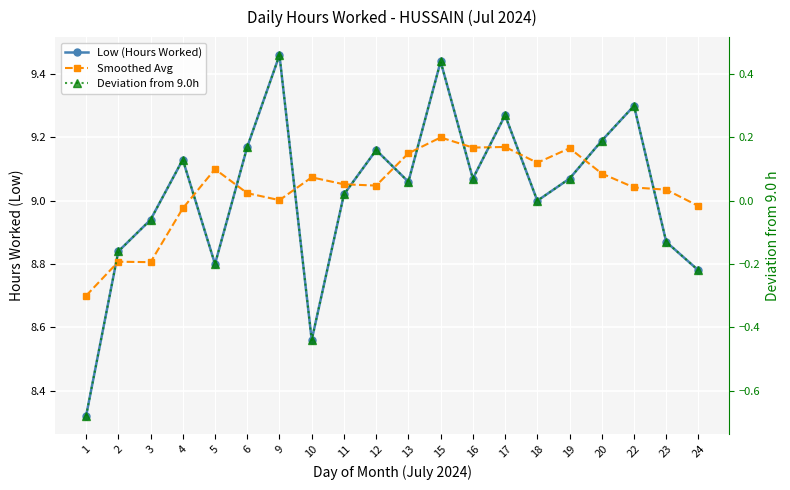

Read the Smoothed Avg value at 23.

9.0